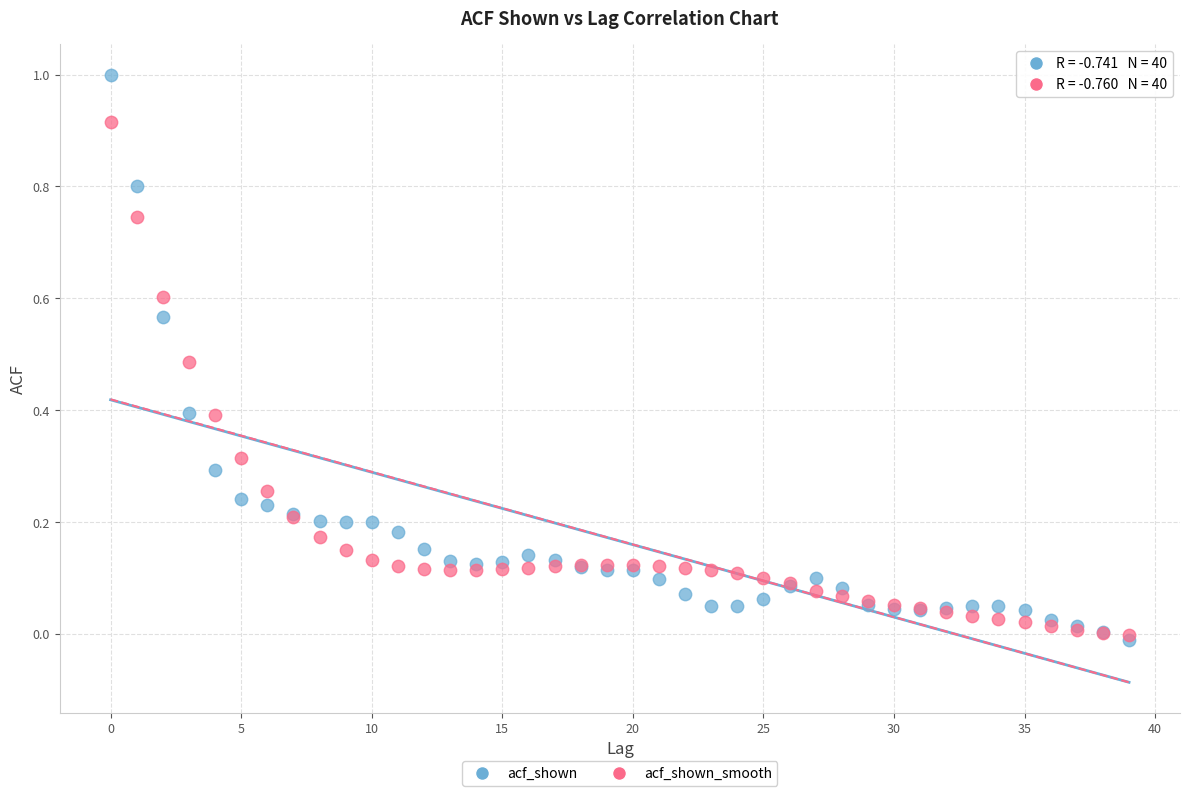

What are all the series names shown in the legend?

acf_shown, acf_shown_smooth